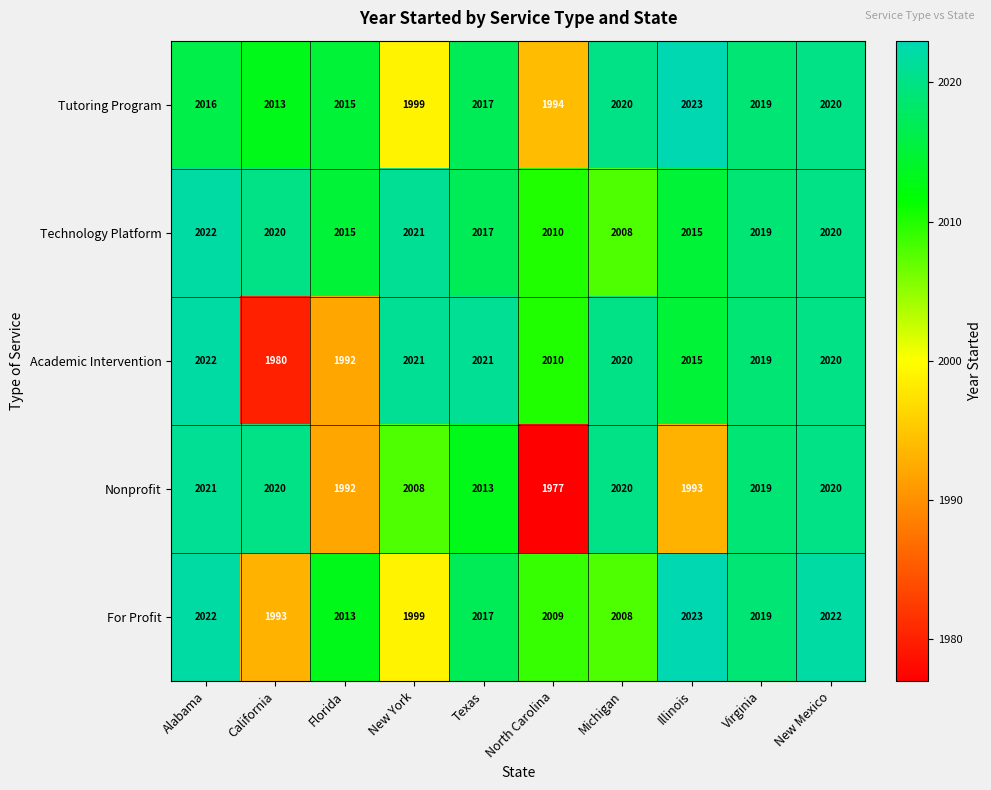

What is the difference between the second highest and minimum values in the Tutoring Program series?

26